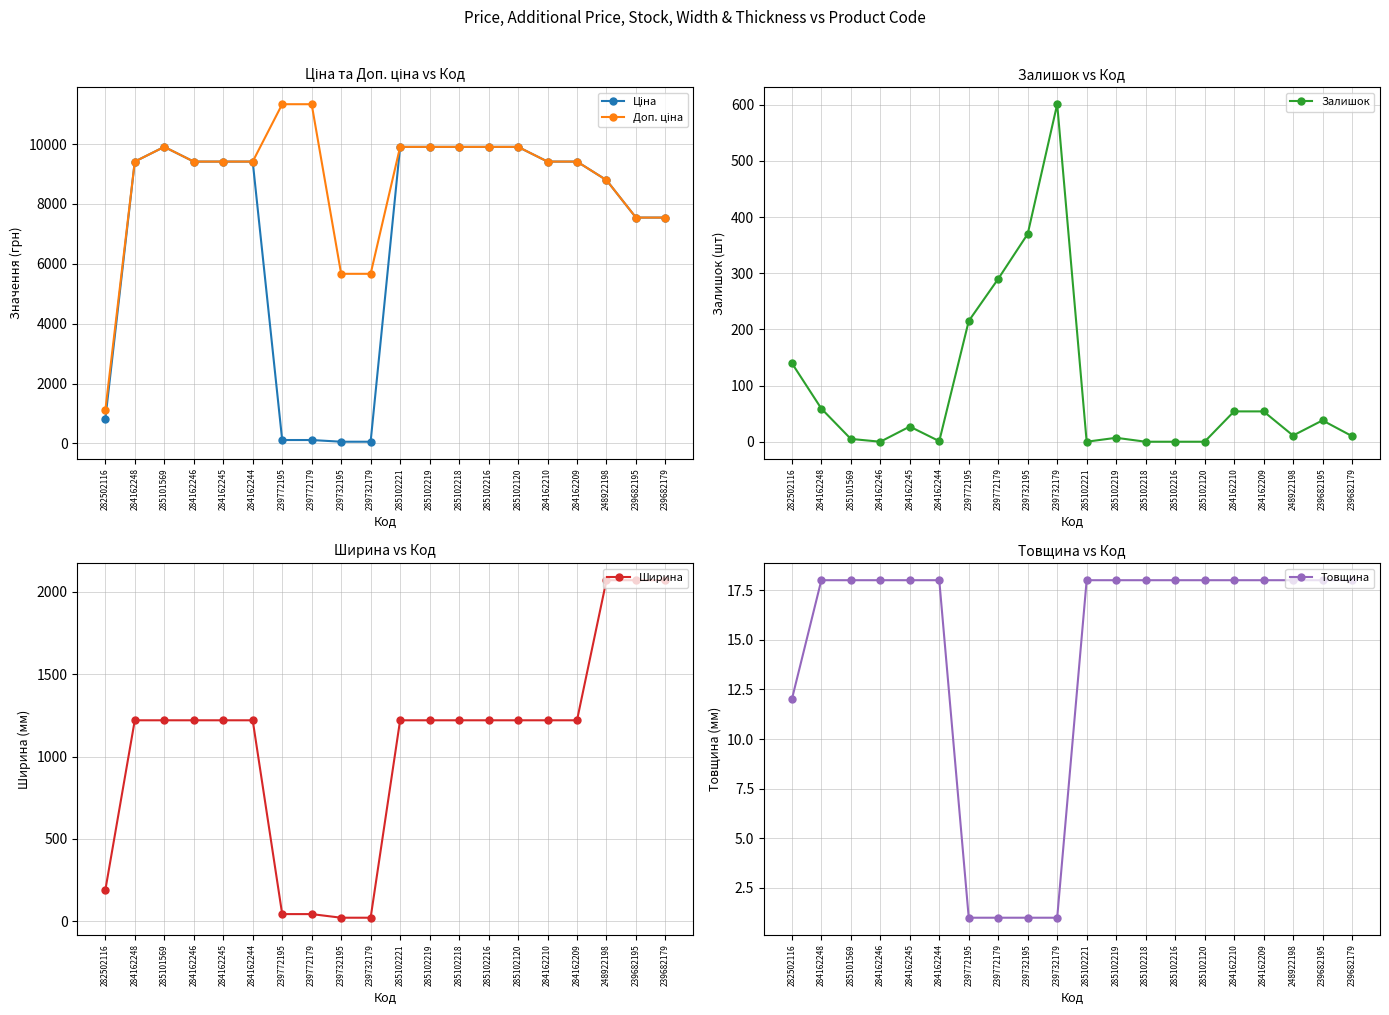

List the labels in order of Товщина value, largest first.

284162248, 285101569, 284162246, 284162245, 284162244, 285102221, 285102219, 285102218, 285102216, 285102120, 284162210, 284162209, 248922198, 239682195, 239682179, 282502116, 239772195, 239772179, 239732195, 239732179